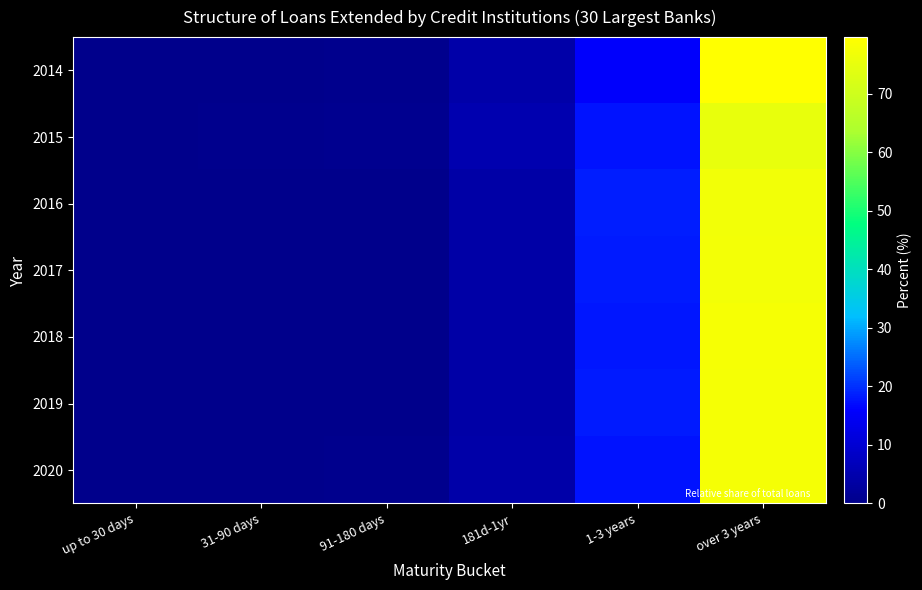

Reading left to right, transcribe all the data shown in this chart.

2014: up to 30 days=0.1	31-90 days=0.1	91-180 days=0.6	181d-1yr=4.1	1-3 years=15.6	over 3 years=79.7
2015: up to 30 days=0.1	31-90 days=0.3	91-180 days=0.7	181d-1yr=5.1	1-3 years=17.5	over 3 years=75.3
2016: up to 30 days=0.1	31-90 days=0.2	91-180 days=0.3	181d-1yr=3.9	1-3 years=18.4	over 3 years=77.1
2017: up to 30 days=0.1	31-90 days=0.1	91-180 days=0.3	181d-1yr=4.0	1-3 years=18.2	over 3 years=77.3
2018: up to 30 days=0.1	31-90 days=0.1	91-180 days=0.3	181d-1yr=3.8	1-3 years=17.9	over 3 years=77.8
2019: up to 30 days=0.1	31-90 days=0.1	91-180 days=0.3	181d-1yr=3.8	1-3 years=18.1	over 3 years=77.6
2020: up to 30 days=0.1	31-90 days=0.2	91-180 days=0.3	181d-1yr=4.2	1-3 years=17.5	over 3 years=77.7